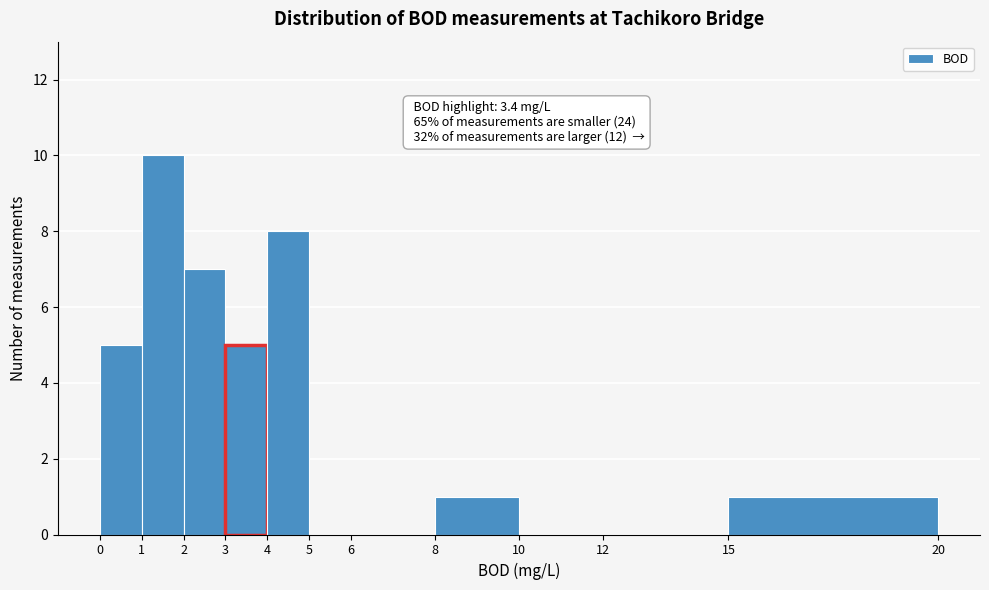

Over which range of the x-axis is the bar tallest?

1 to 2